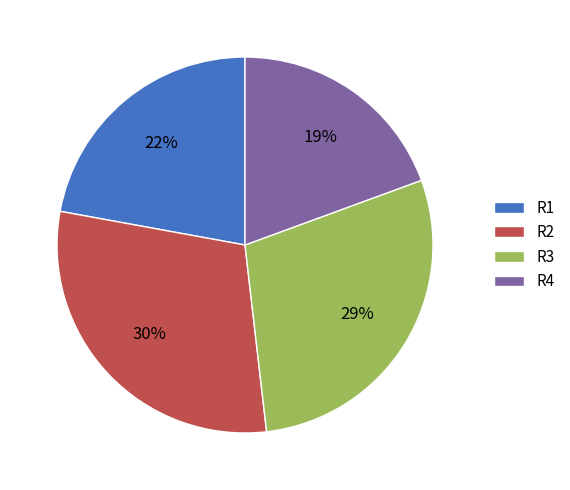

Do R3 and R1 together represent more than half of the pie?

Yes